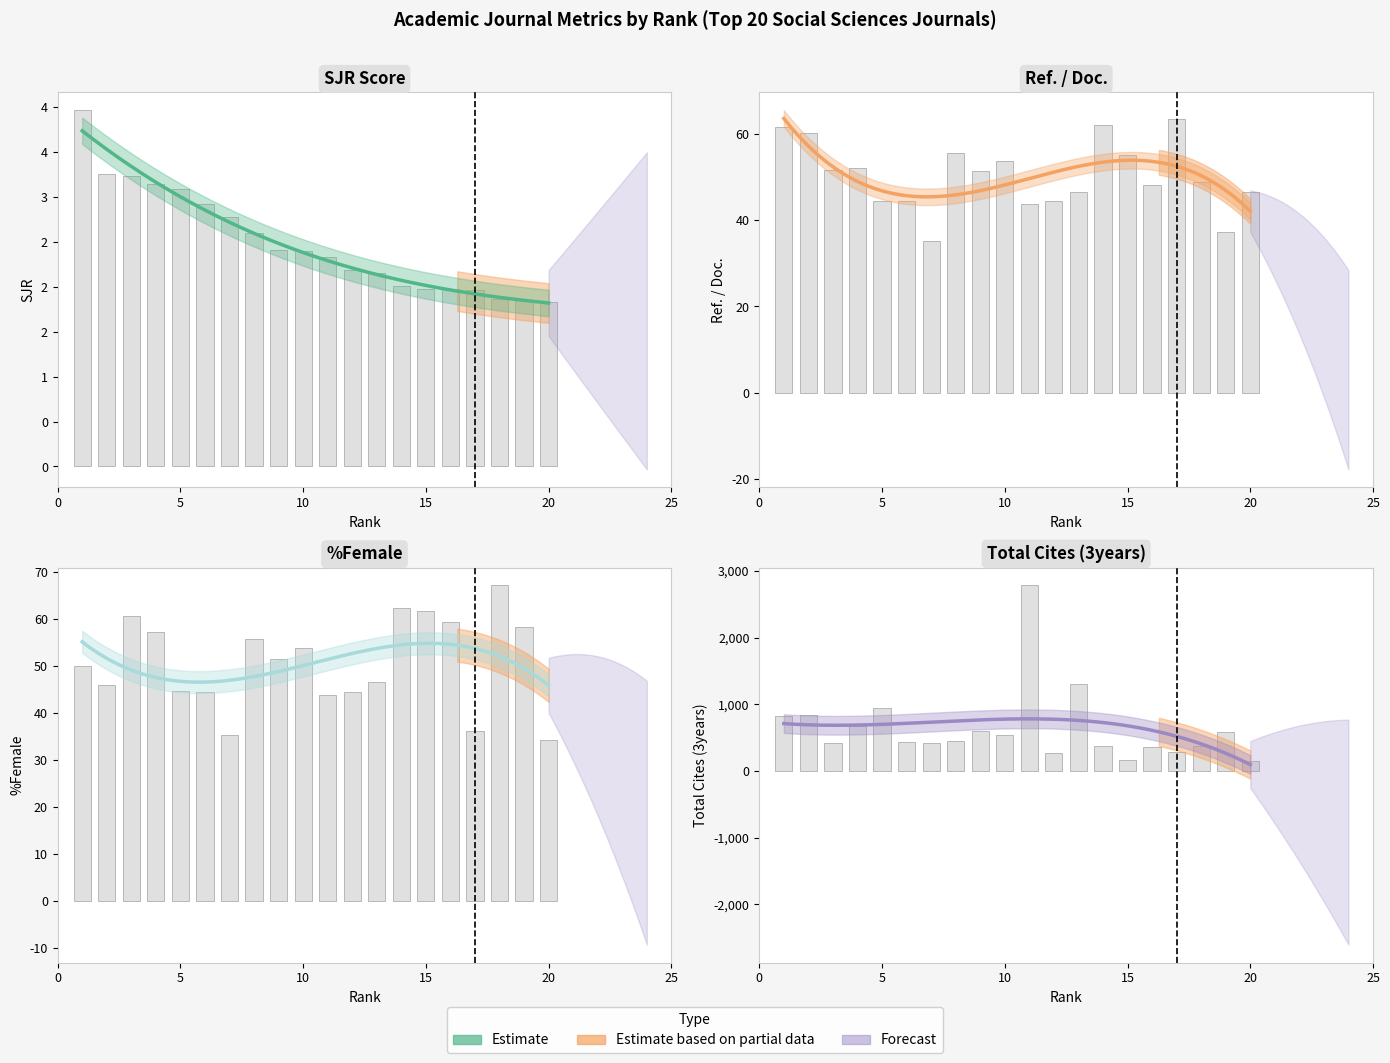

How many data points in Ref. / Doc. are above 51?

10